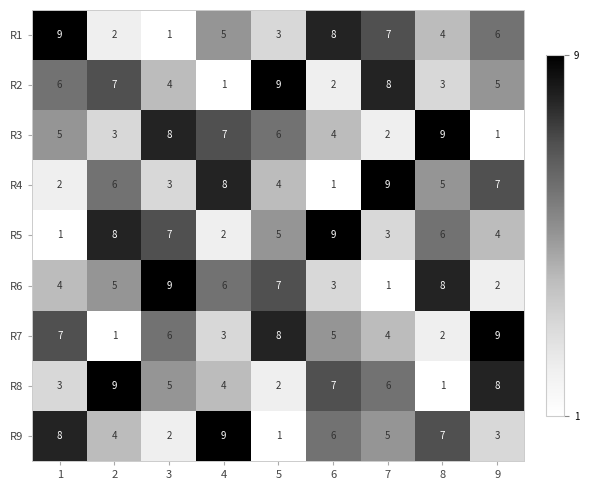

Where is R1 nearest to the value 5?

4